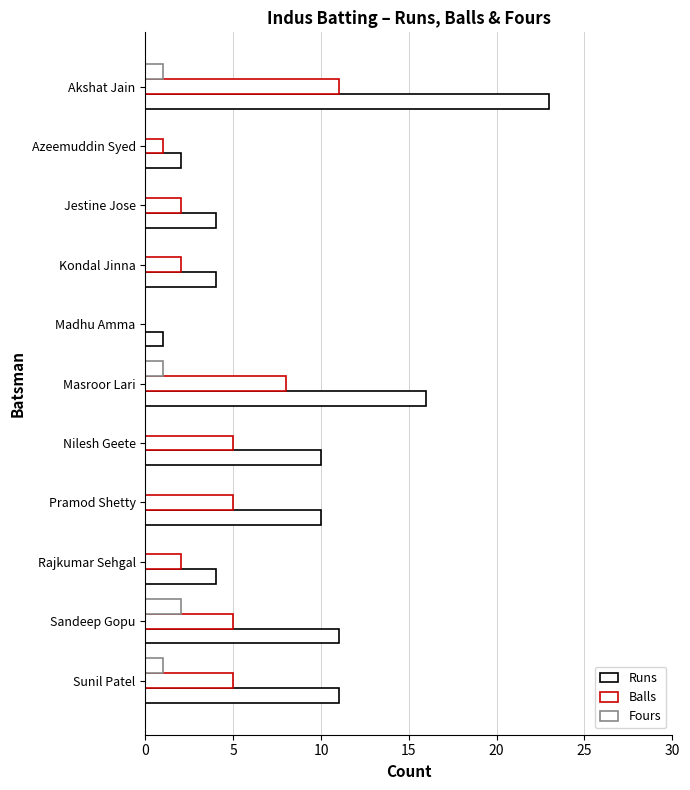

How many data points does each series have?

11